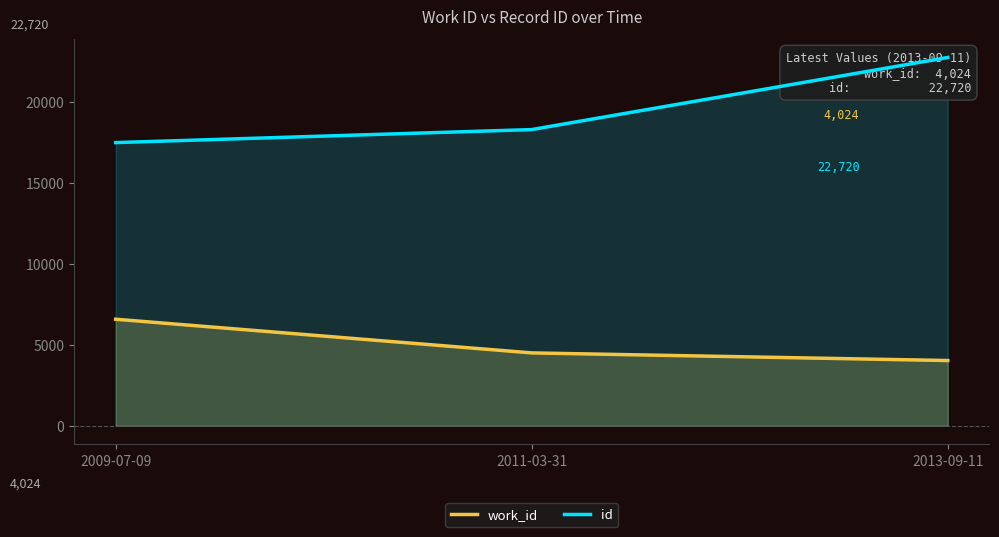

Rank the series at 2013-09-11 from lowest to highest value.

work_id, id